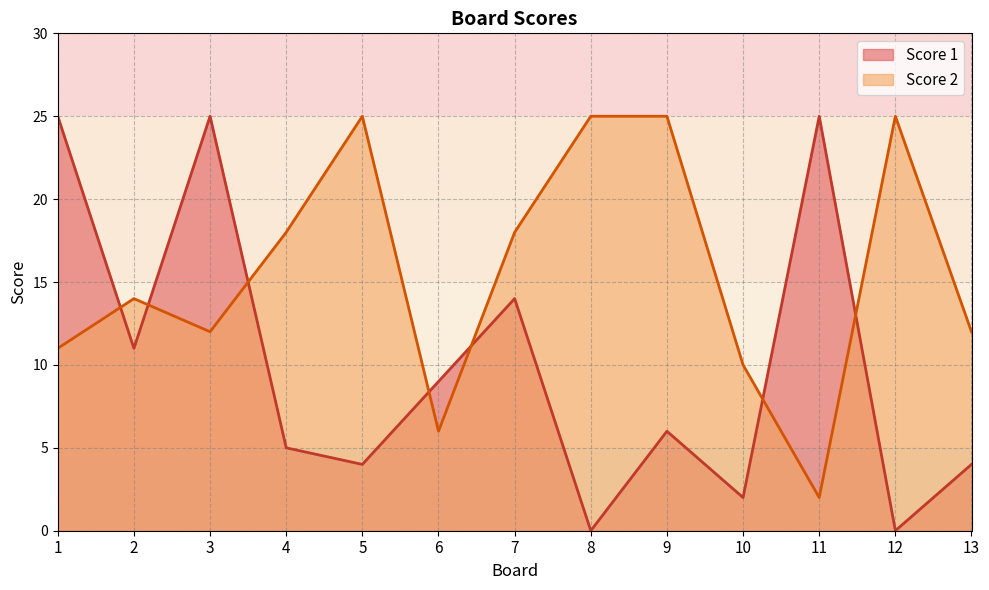

Is the value of Score 2 at 2 greater than the value of Score 1 at 13?

Yes